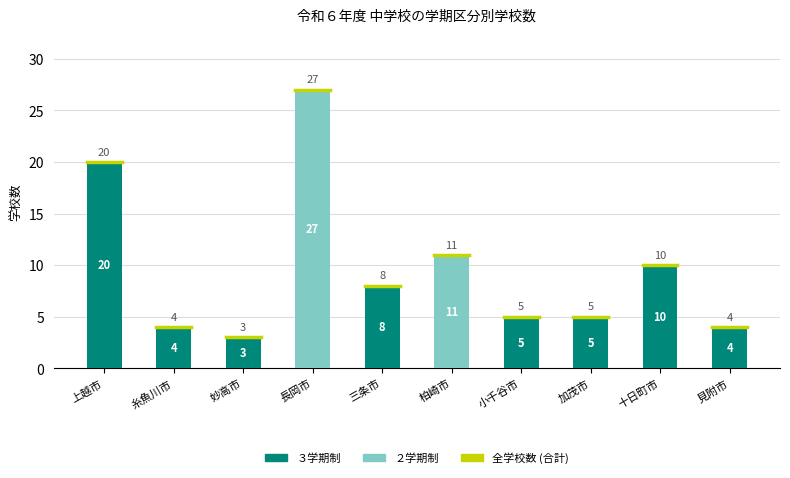

What is the highest value of the ２学期制 series?

27